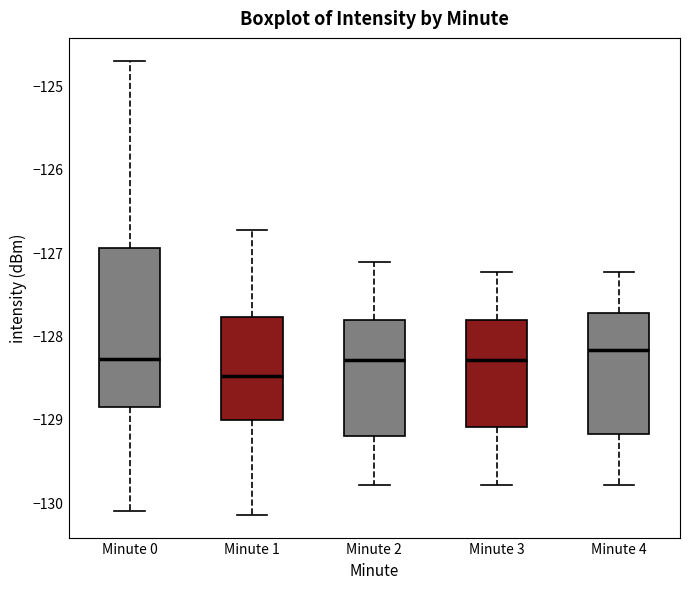

Where does the median line of the box for Minute 0 sit on the y-axis? The values are not printed on the chart, so give them approximately, as read against the axis.

-128.3